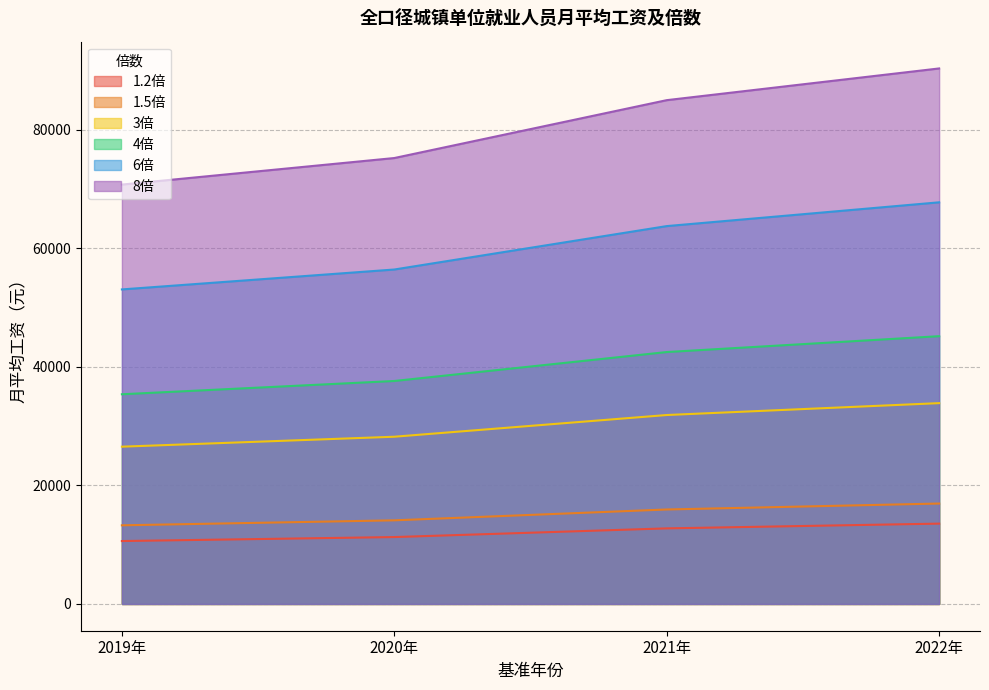

What is the label of the 4th point from the right?

2019年